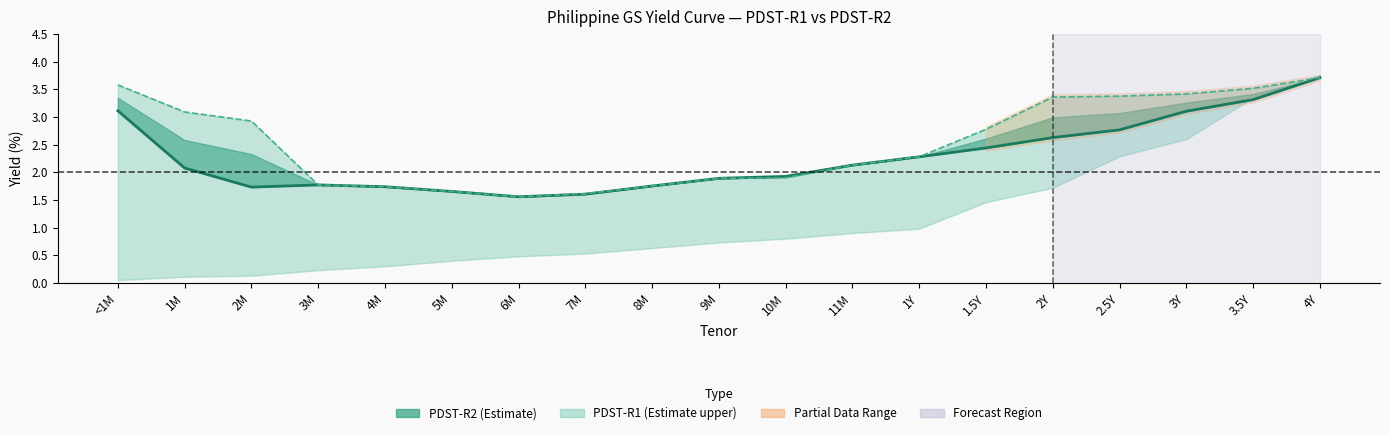

Which series has the widest spread of values?

PDST-R2 Line